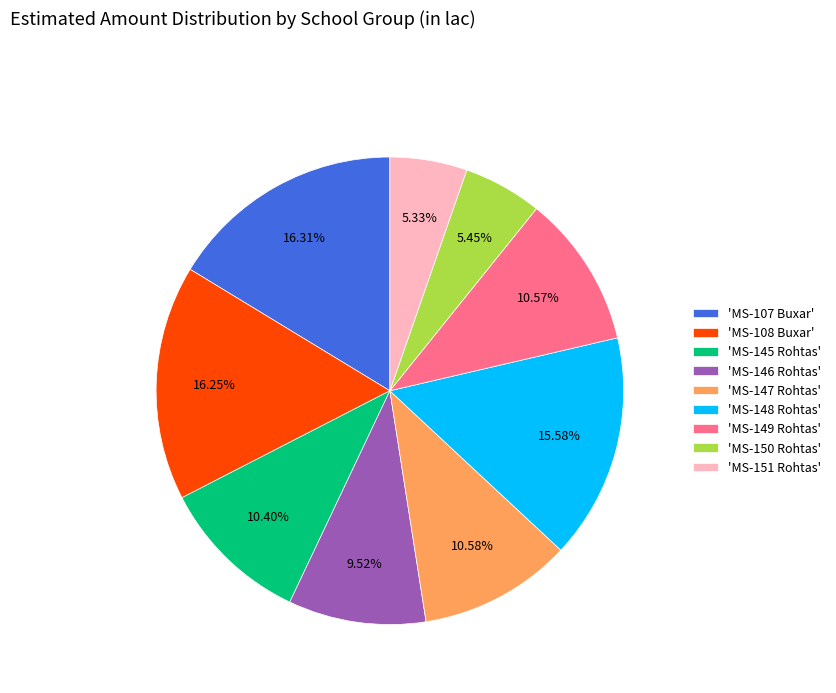

What is the ratio of the value at 'MS-151 Rohtas' to the value at 'MS-147 Rohtas'?

0.5